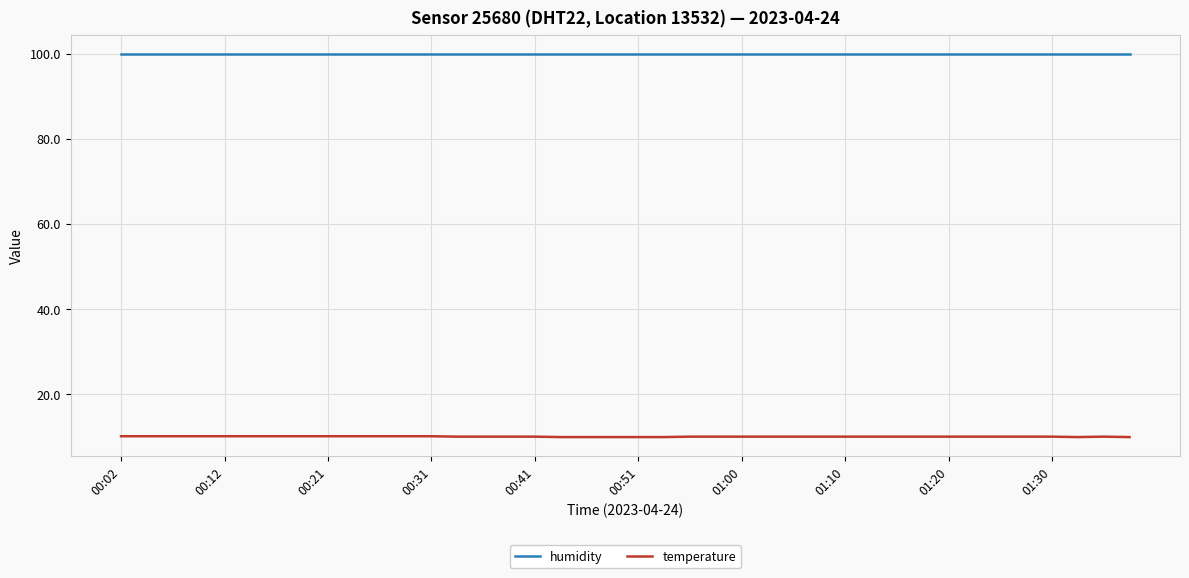

Rank the series by their average value, from lowest to highest.

temperature, humidity